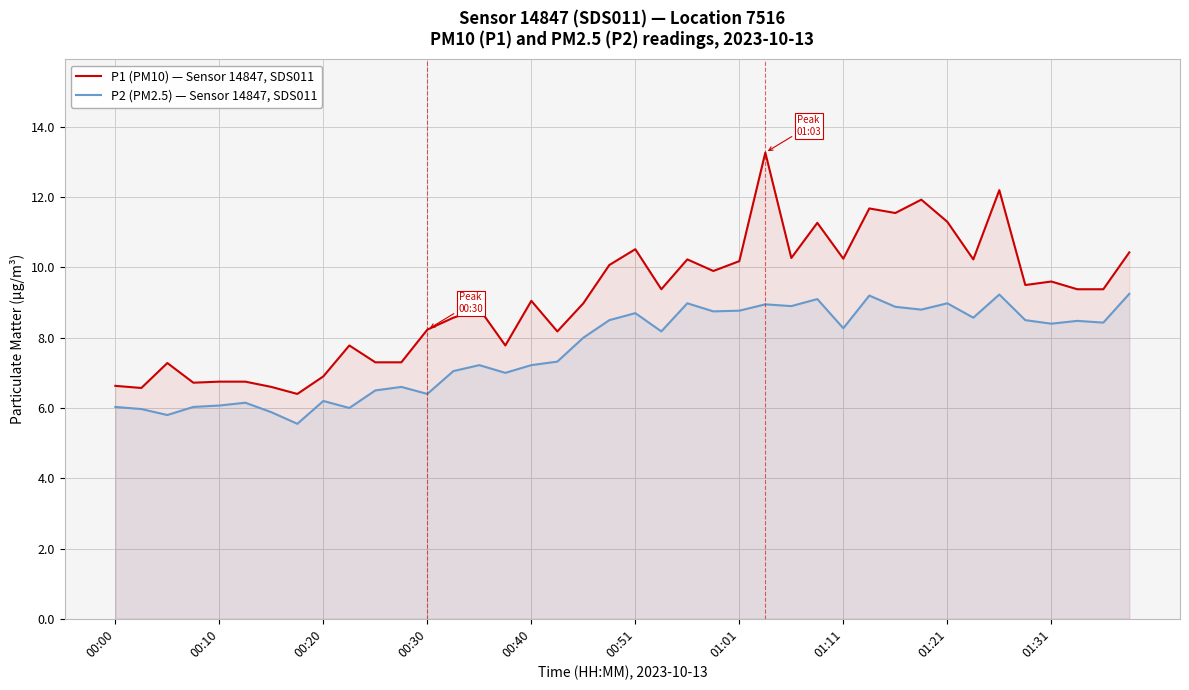

Is it true that P1 (PM10) — Sensor 14847, SDS011 equals 10.2 at 01:01?

True